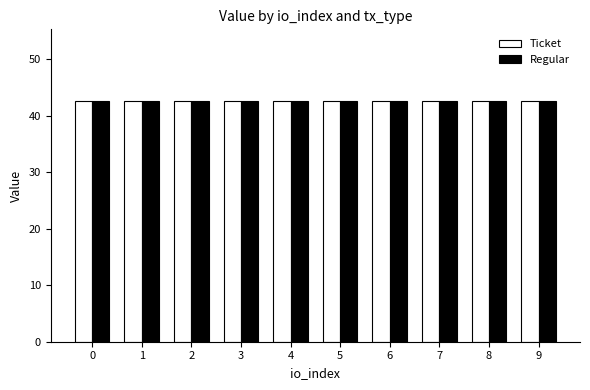

How many bars are there in each group?

2